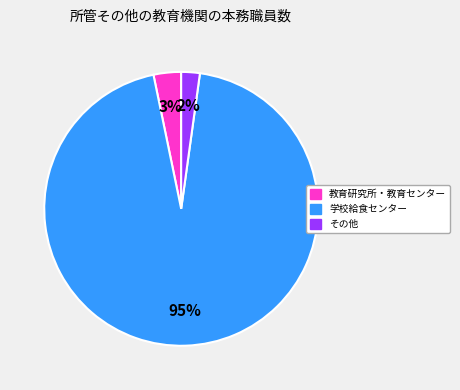

To the nearest percent, what percentage of the pie is 教育研究所・教育センター?

3%